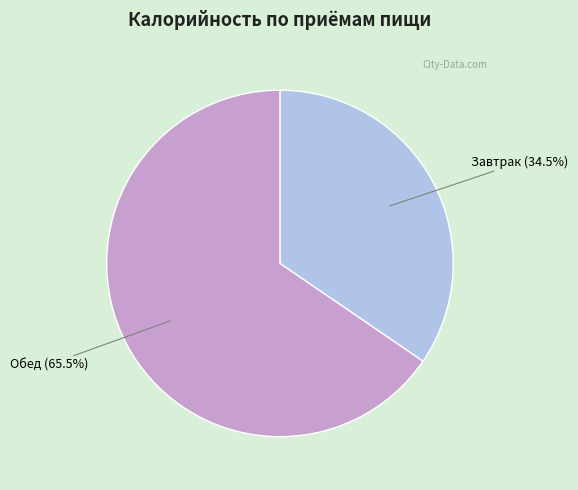

Between Завтрак and Обед, which is larger?

Обед